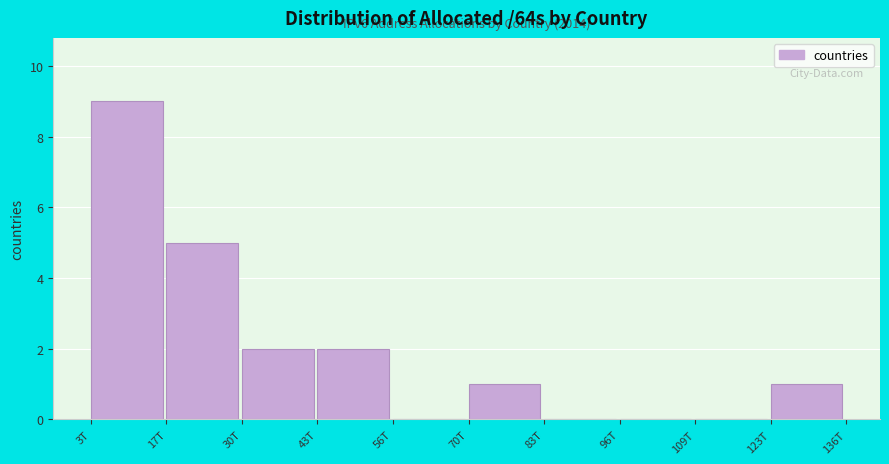

Reading left to right, what are all the values shown in this chart?

3T=9	17T=5	30T=2	43T=2	56T=0	70T=1	83T=0	96T=0	109T=0	123T=1